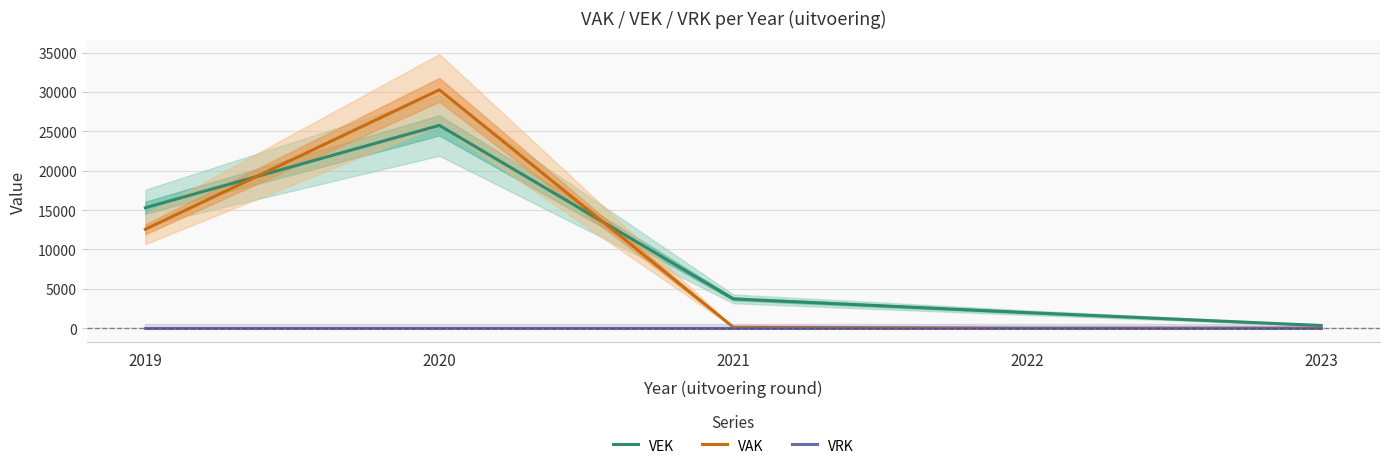

What is the average value of the VAK series?

8596